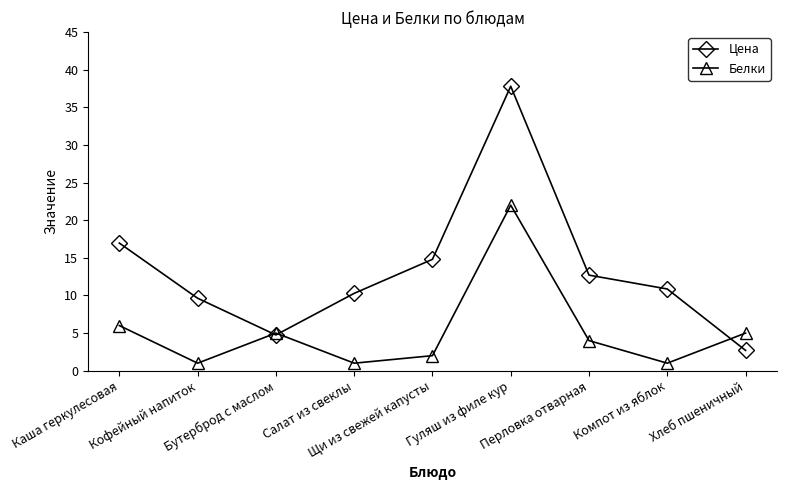

Reading left to right, what are all the values shown in this chart?

Цена: Каша геркулесовая=17.0	Кофейный напиток=9.6	Бутерброд с маслом=4.8	Салат из свеклы=10.3	Щи из свежей капусты=14.8	Гуляш из филе кур=37.8	Перловка отварная=12.7	Компот из яблок=10.9	Хлеб пшеничный=2.7
Белки: Каша геркулесовая=6.0	Кофейный напиток=1.0	Бутерброд с маслом=5.0	Салат из свеклы=1.0	Щи из свежей капусты=2.0	Гуляш из филе кур=22.0	Перловка отварная=4.0	Компот из яблок=1.0	Хлеб пшеничный=5.0